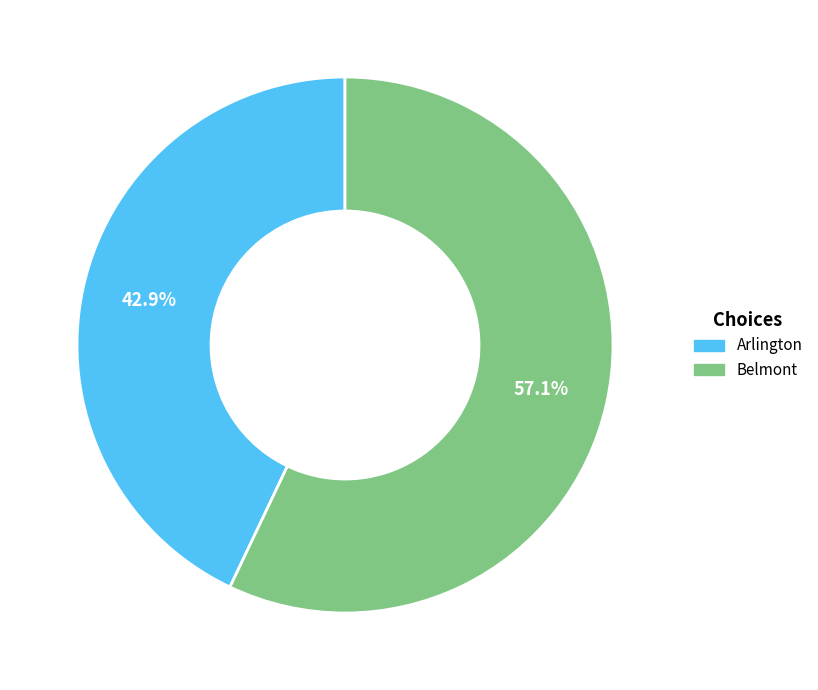

Which category has the biggest portion of the pie?

Belmont